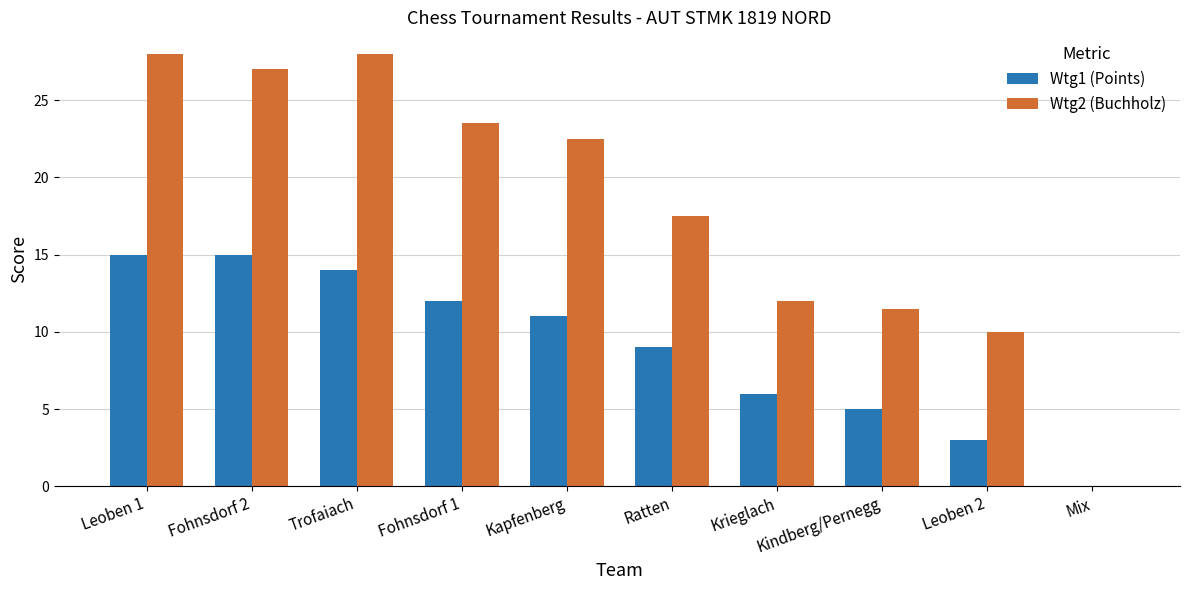

What is the sum of the Wtg1 (Points) values at Fohnsdorf 1 and Leoben 2?

15.0